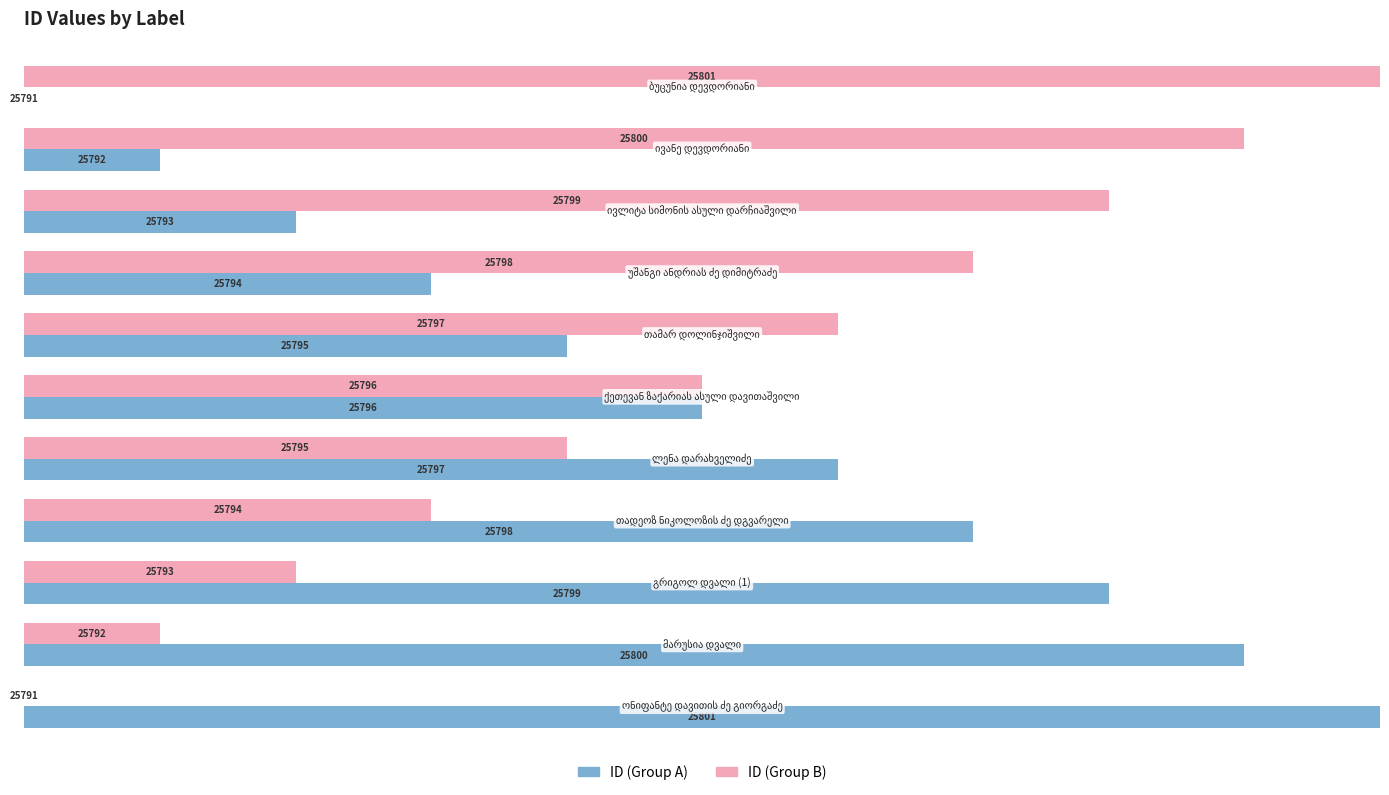

What are all the series names shown in the legend?

ID (Group A), ID (Group B)